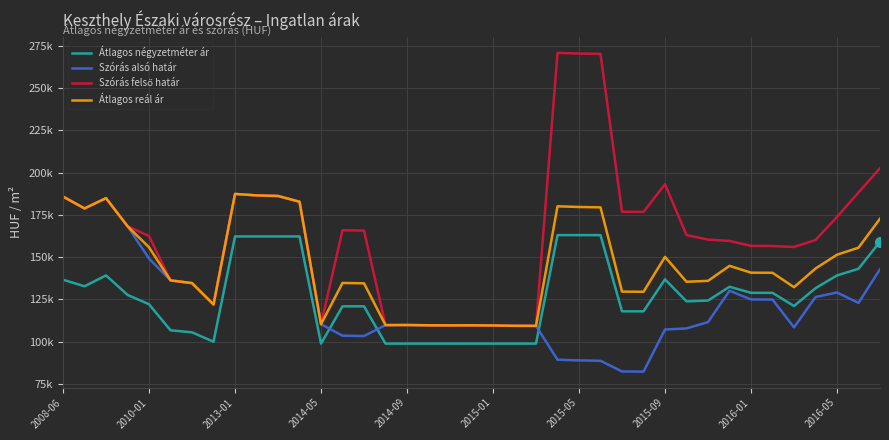

Does the chart have visible grid lines?

Yes